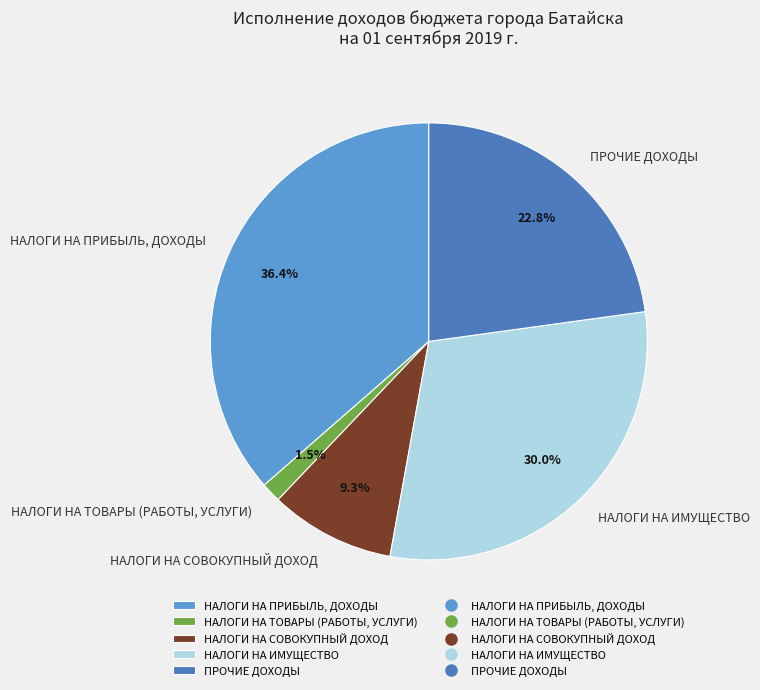

To the nearest percent, what is the average slice percentage?

20%